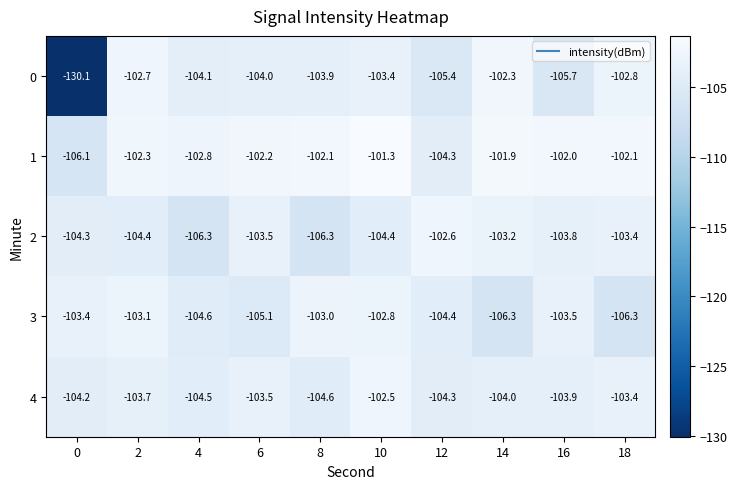

True or false: 1 has a value of -101.9 at 14.

True